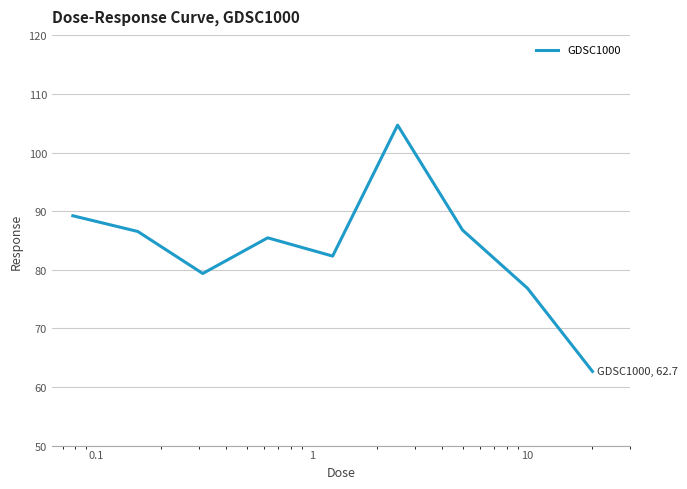

What is the difference between the maximum and minimum values?

42.0